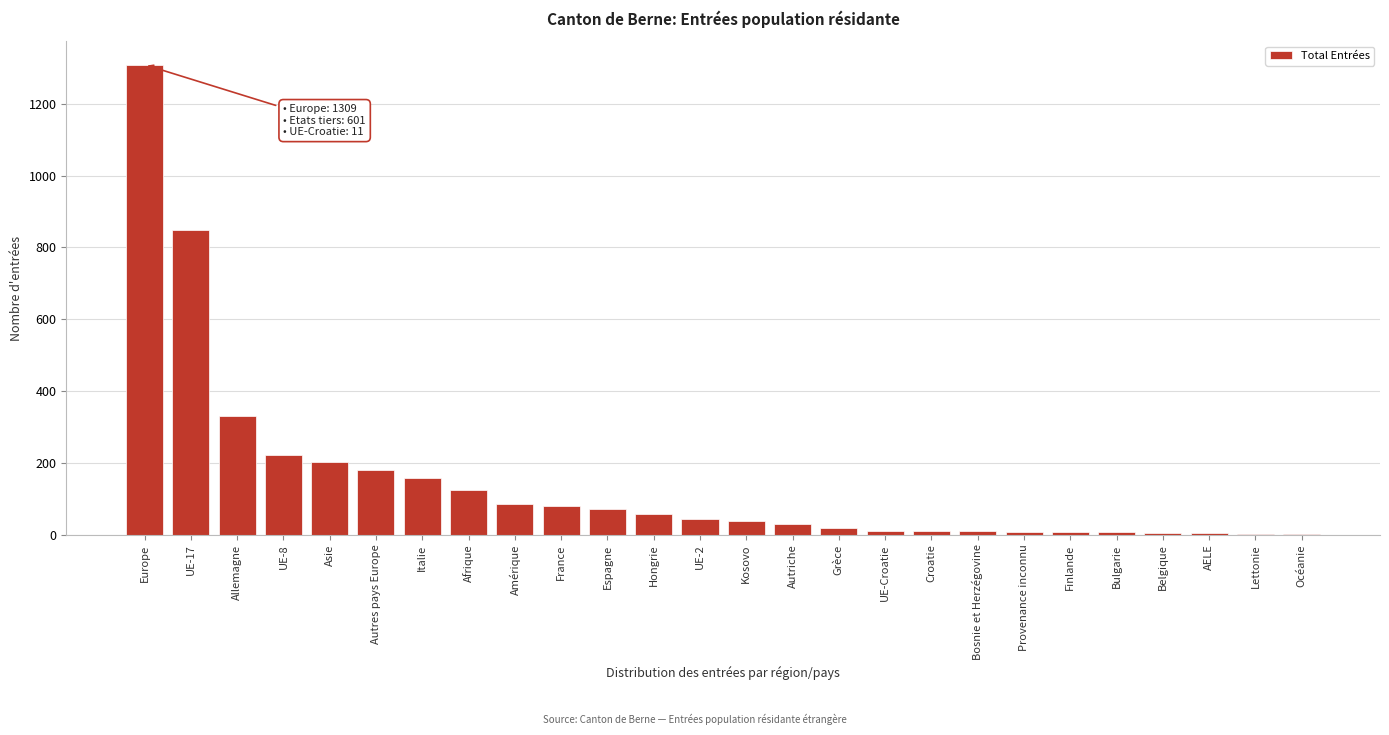

What is the greatest value displayed?

1309